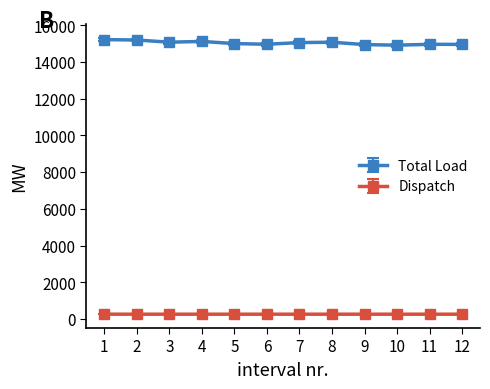

What are all the series names shown in the legend?

Total Load, Dispatch